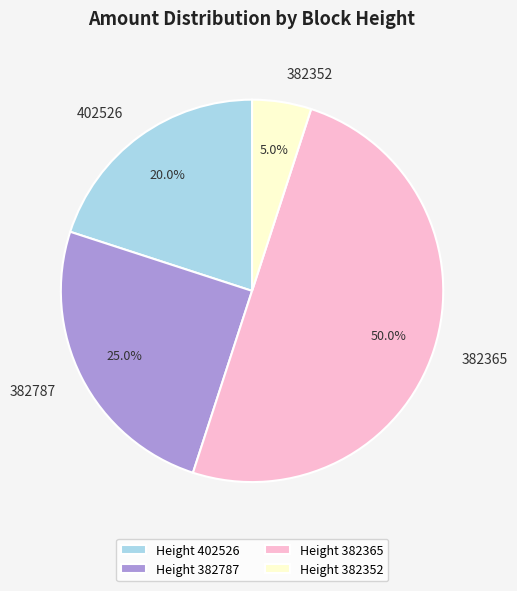

Does Height 402526 account for over 50% of the chart?

No